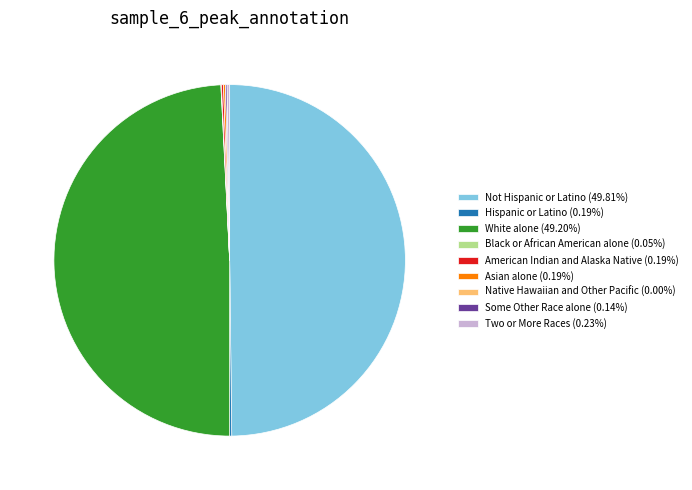

What portion of the pie excludes Black or African American alone?

100.0%